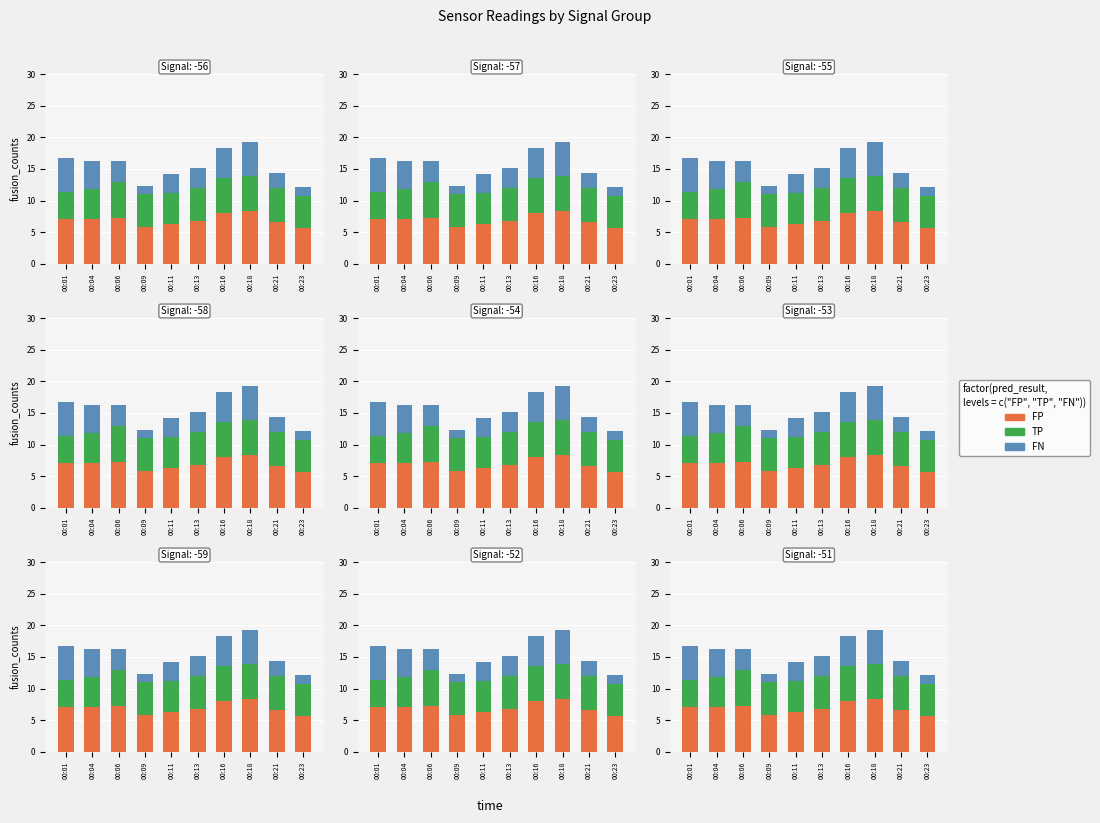

Rank the series at 00:11 from lowest to highest value.

FN, TP, FP